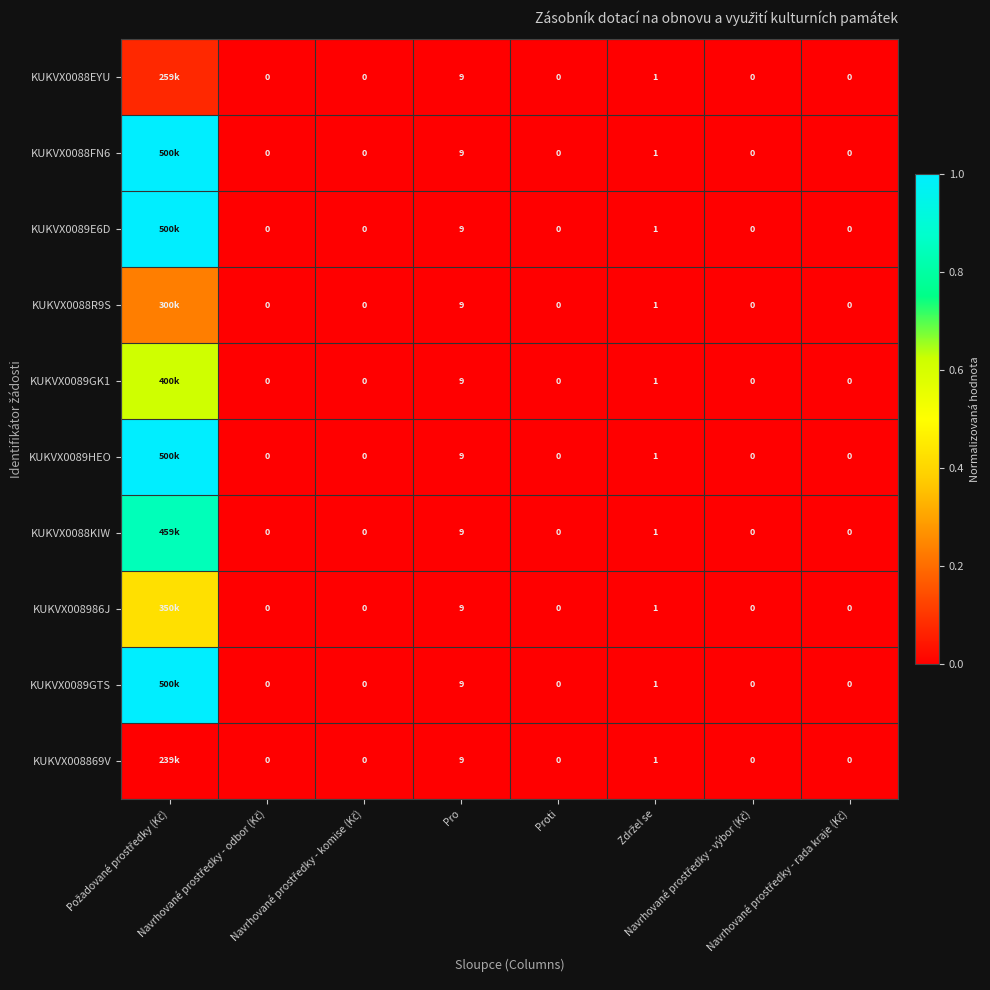

At which category does the chart reach its minimum across all series?

Navrhované prostředky - odbor (Kč)